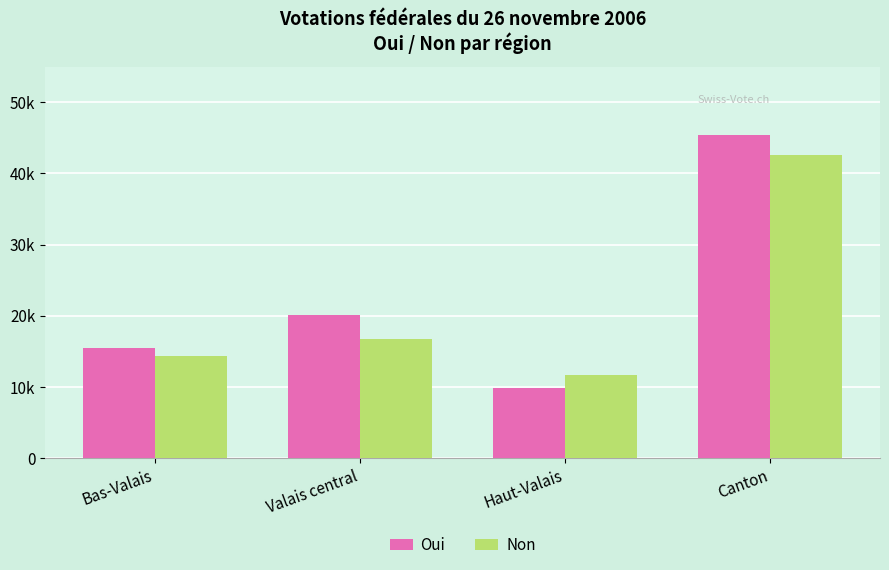

What position from the right is Bas-Valais?

4